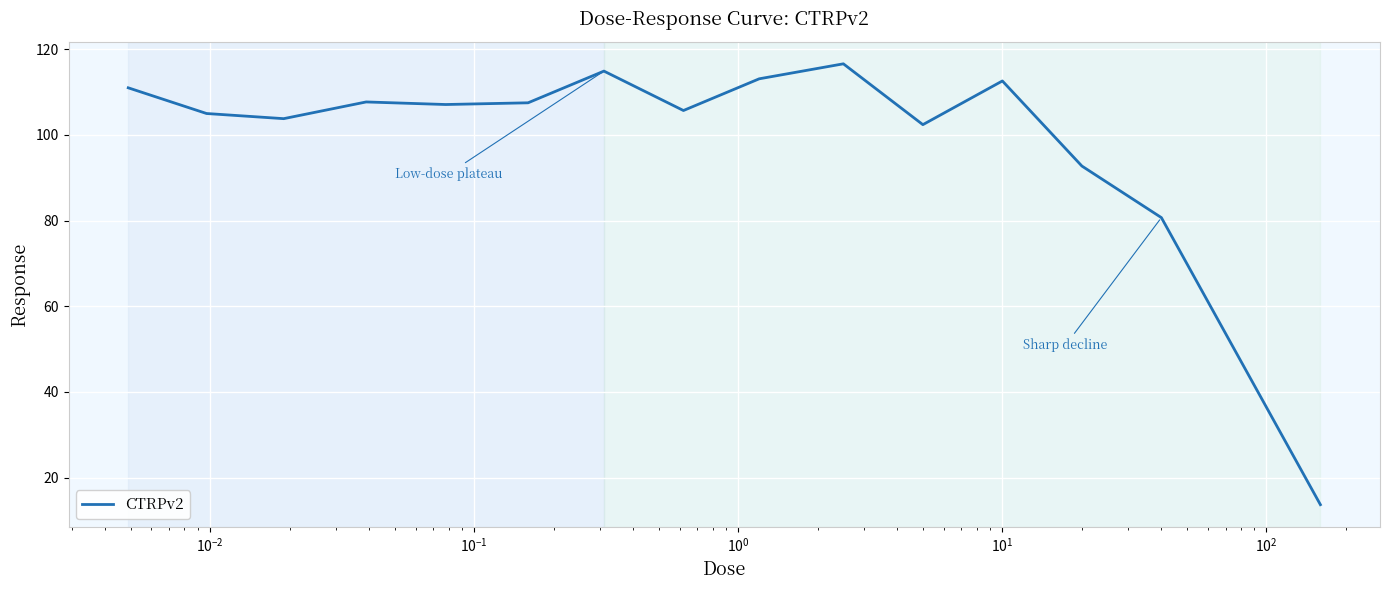

True or false: the data has more than 1 interior local peaks.

True